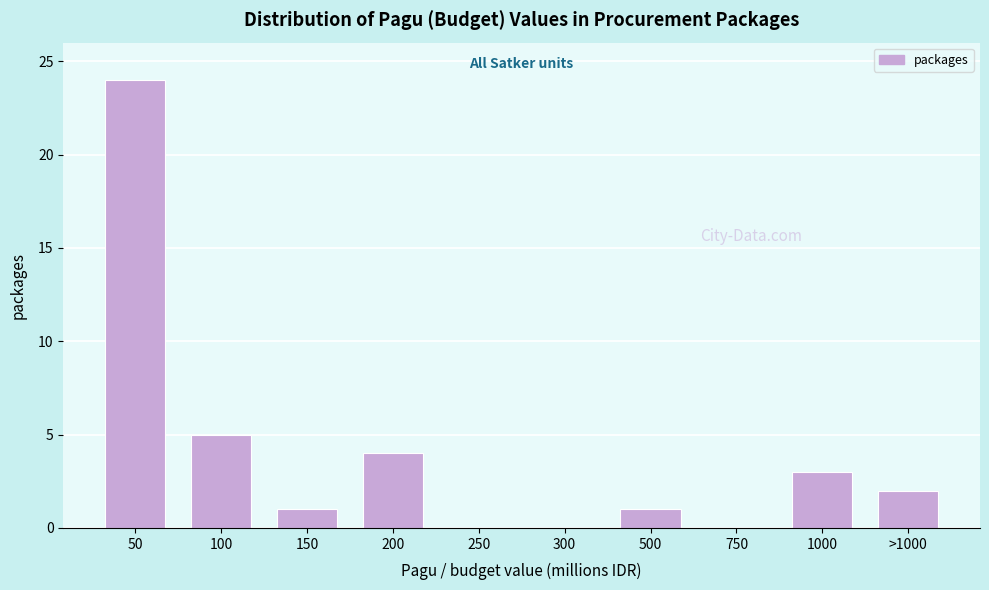

Reading left to right, extract all data points from this chart.

50=24	100=5	150=1	200=4	250=0	300=0	500=1	750=0	1000=3	>1000=2